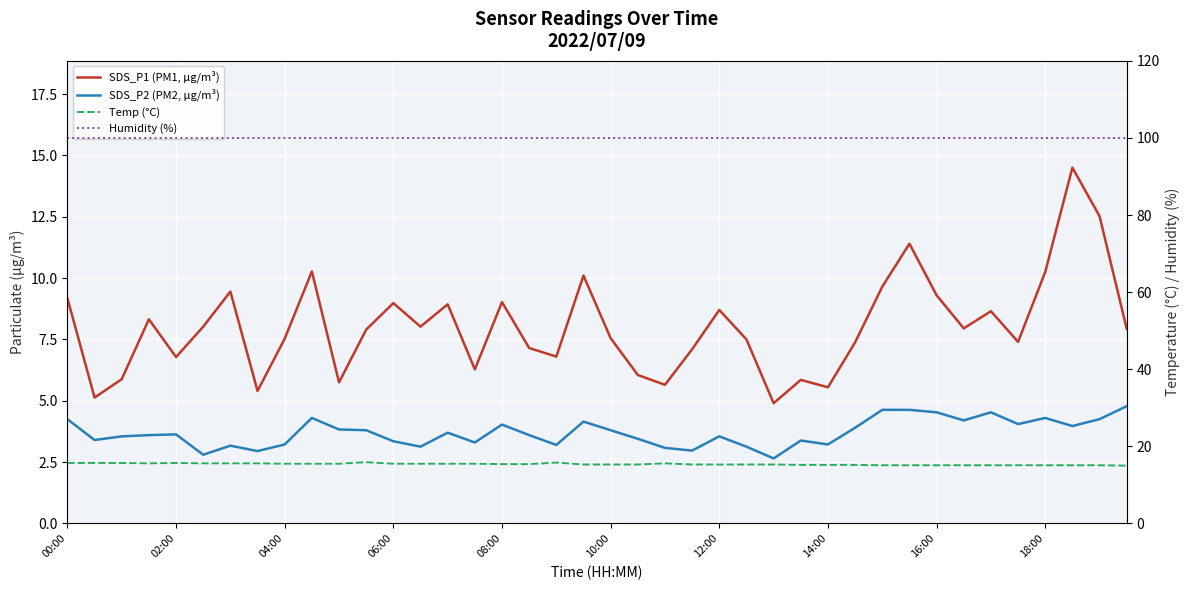

True or false: SDS_P2 (PM2, μg/m³) and Temp (°C) intersect in this chart.

False